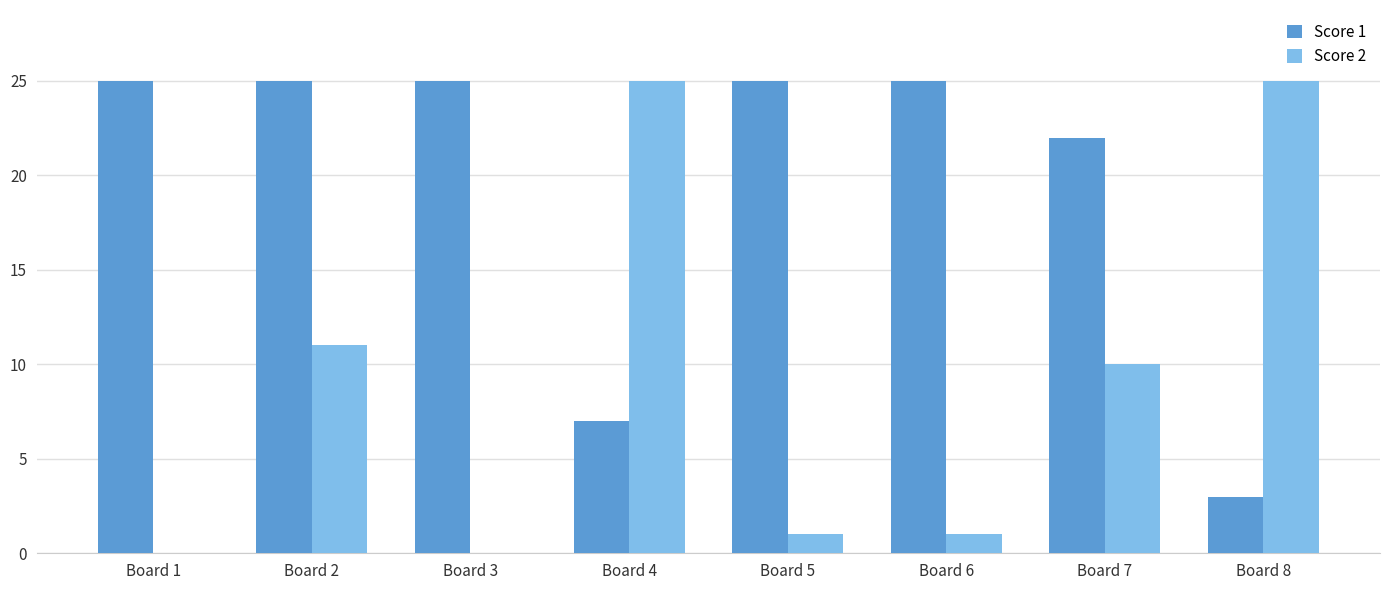

What is the approximate value of Score 2 at Board 8?

25